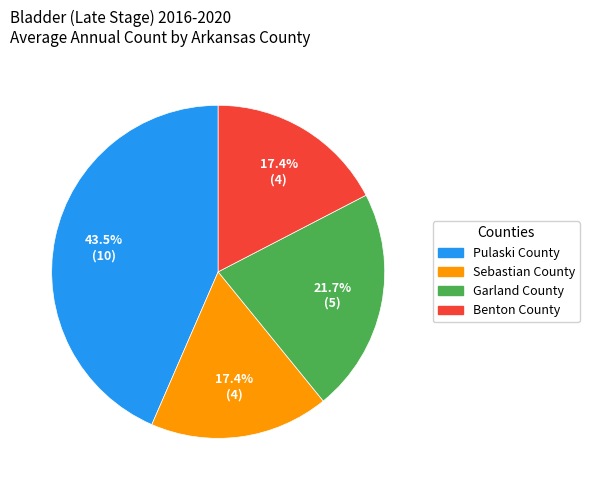

What percentage is the Garland County slice, to the nearest percent?

22%